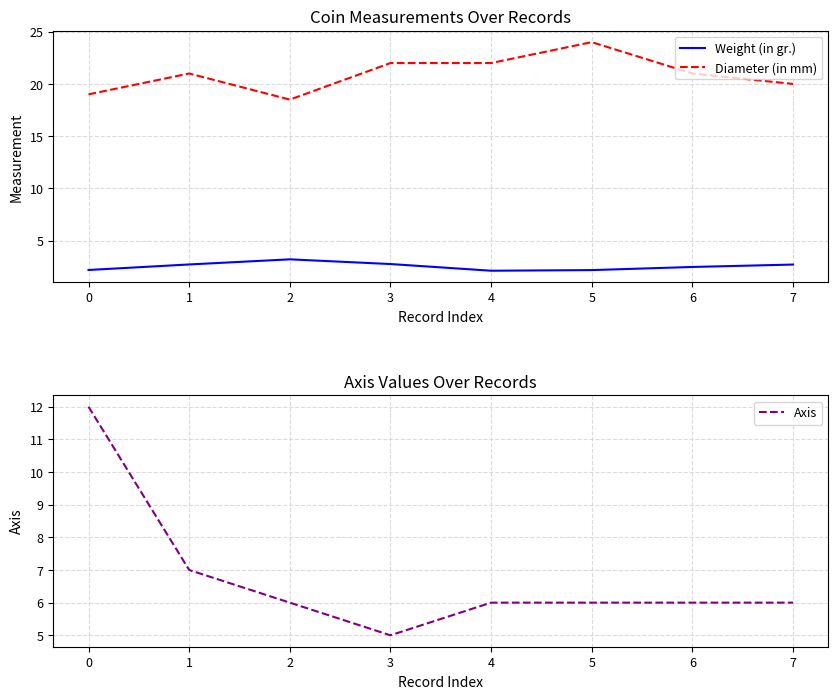

The value of Weight (in gr.) at 7 is 2.7. True or false?

True